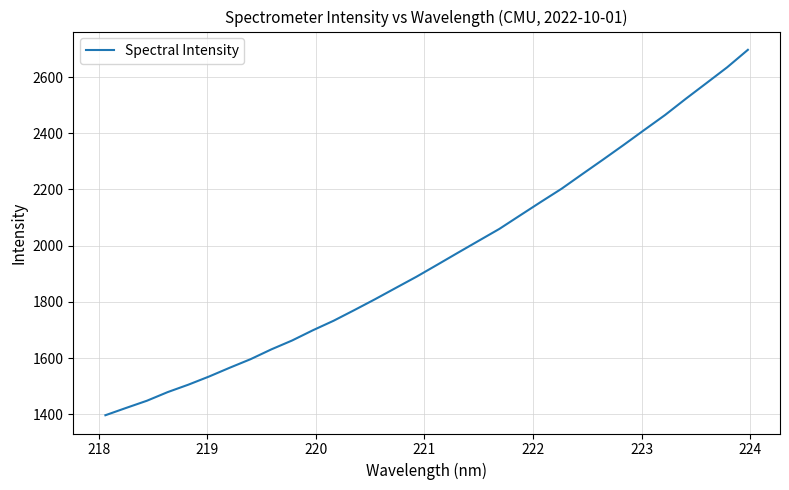

What is the smallest value displayed?

1396.8